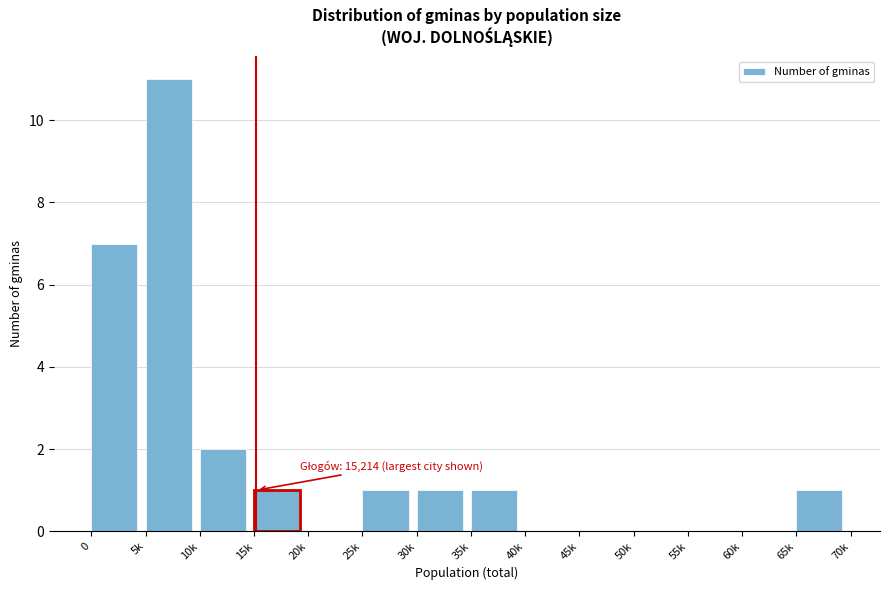

Reading left to right, what are all the values shown in this chart?

0=7	5k=11	10k=2	15k=1	20k=0	25k=1	30k=1	35k=1	40k=0	45k=0	50k=0	55k=0	60k=0	65k=1